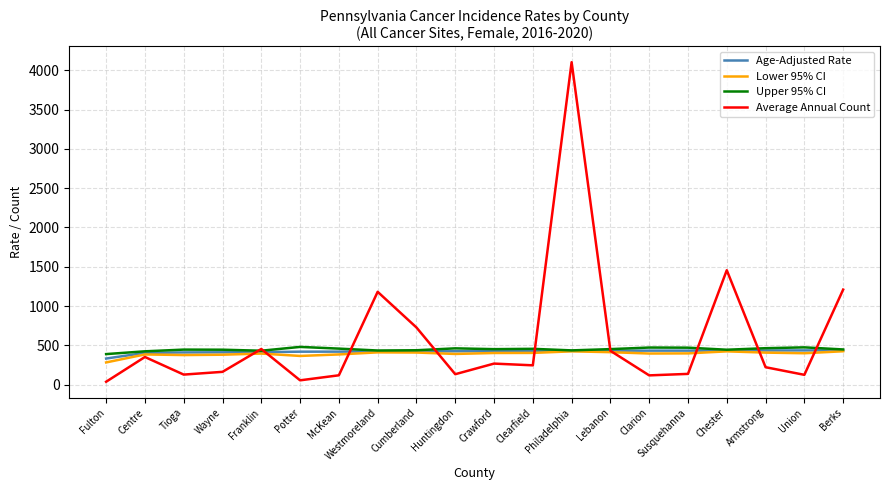

What is the difference between the highest and lowest values at Tioga?

318.1